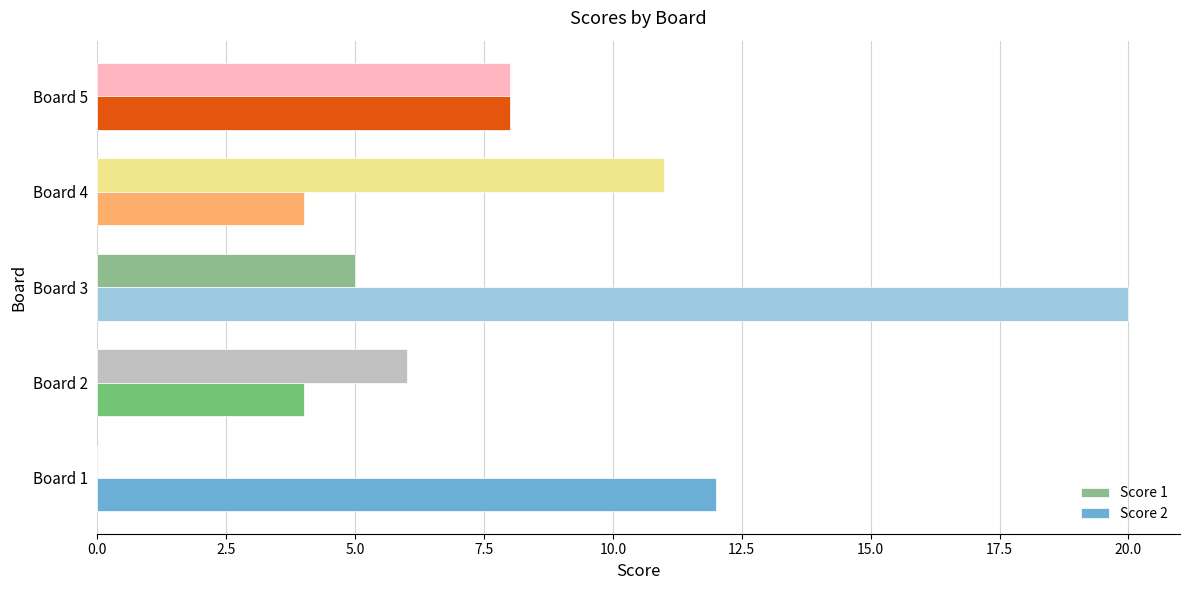

The value of Score 2 at Board 4 is 2. True or false?

False